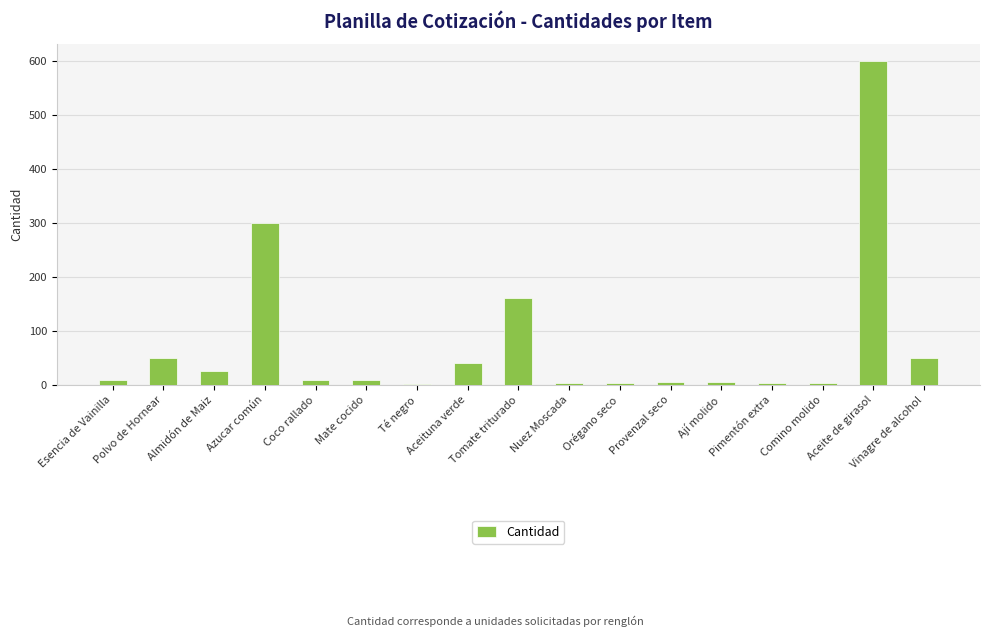

How many categories are shown in the chart?

17